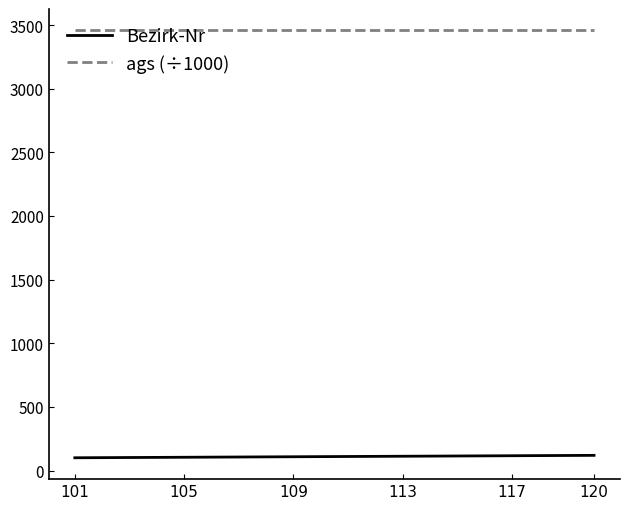

What is the maximum value shown in the chart?

3458.0